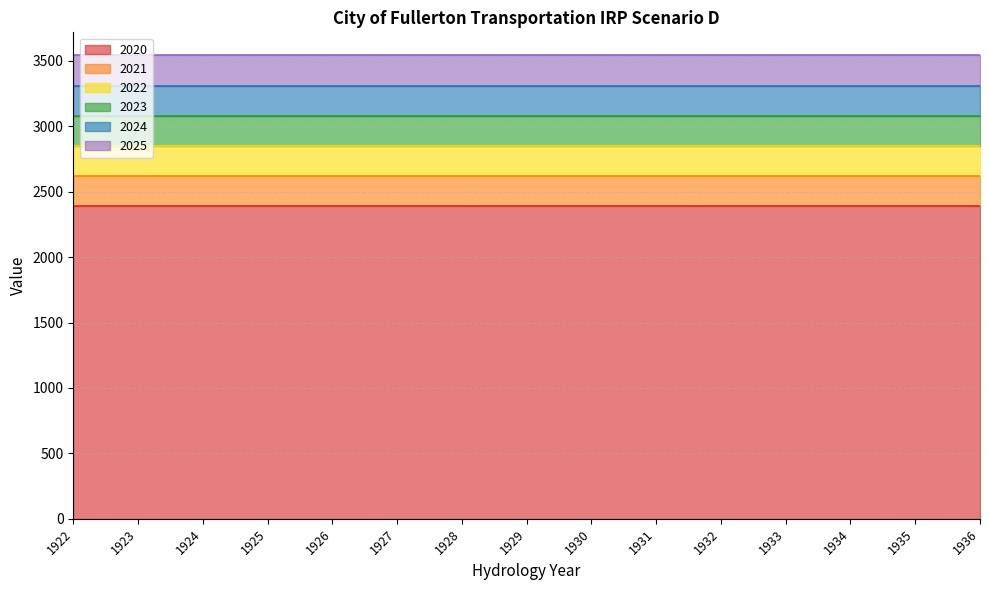

What is the total value across all series at 1927?

3540.1